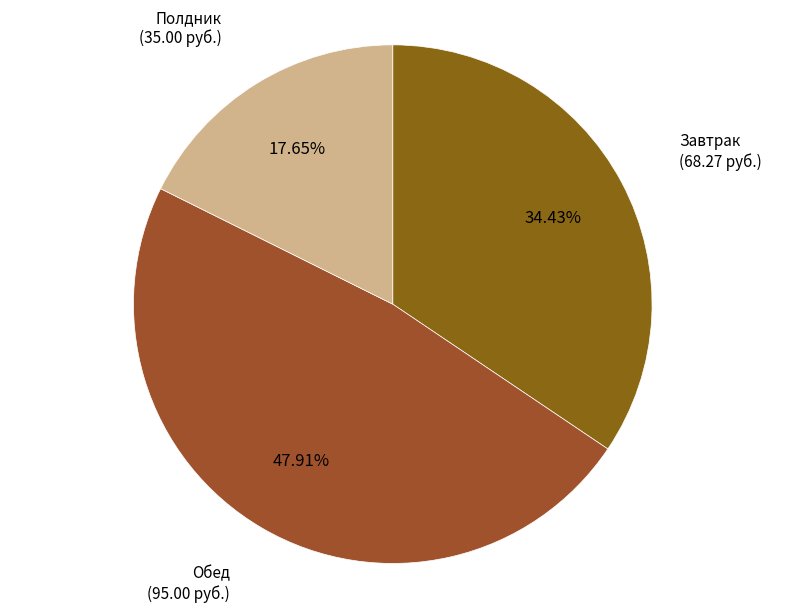

How many segments does this pie chart have?

3